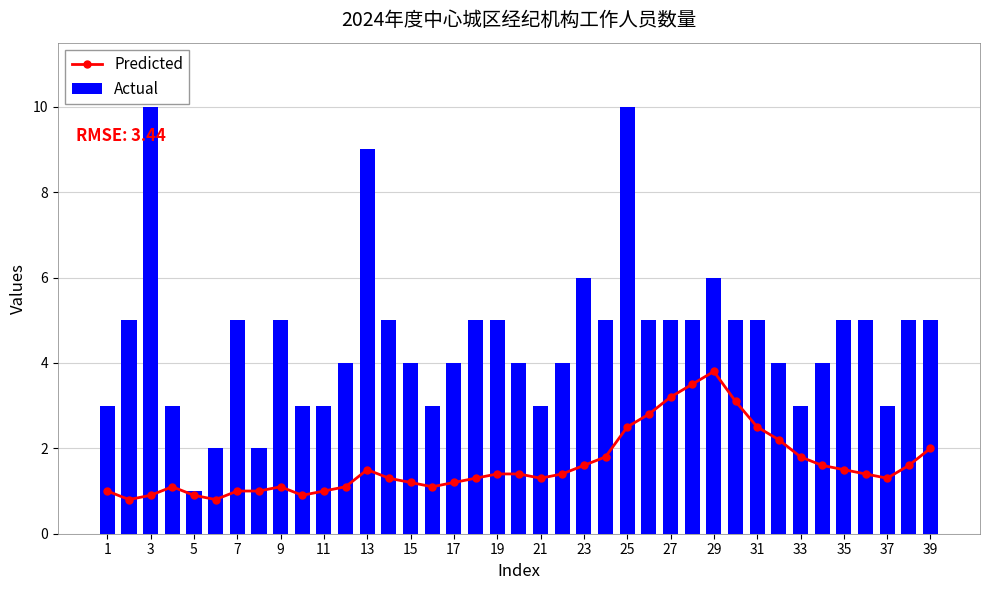

What are all the series names shown in the legend?

Predicted, Actual